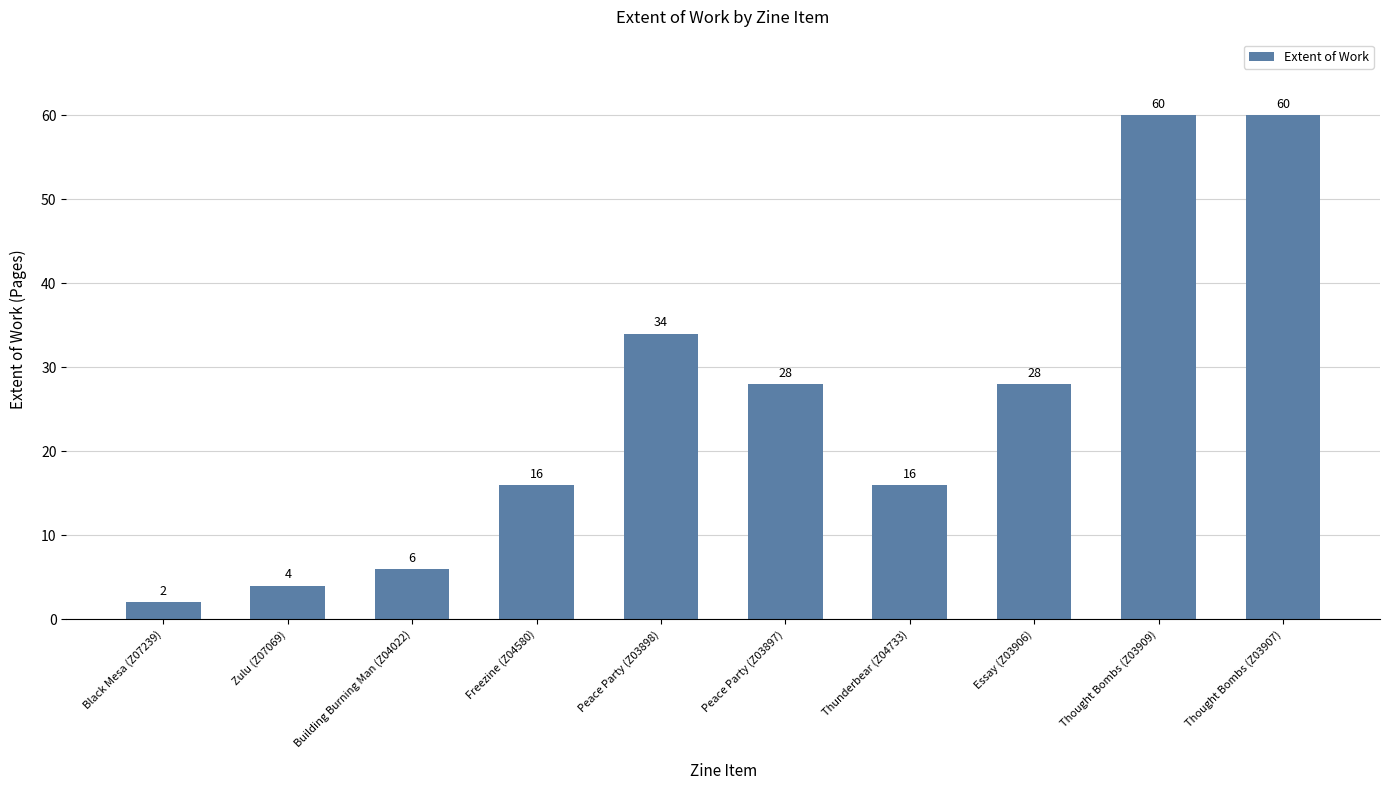

The chart shows a value of 22 at Thunderbear (Z04733). True or false?

False